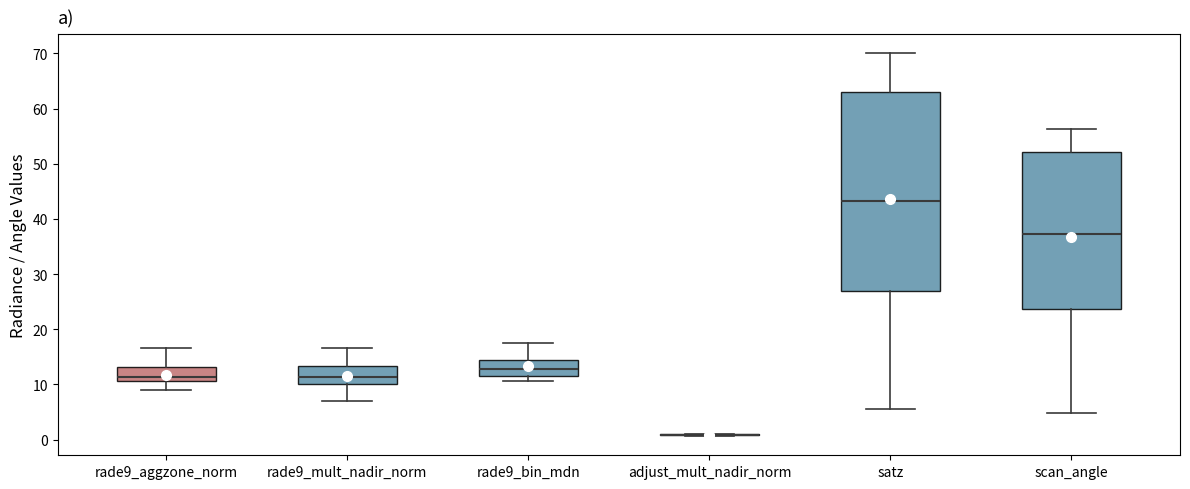

Reading left to right, transcribe this box plot: for each box, give where its median line is, the range the box spans, and where its two whiskers end, as read against the y-axis. The values are not printed on the chart, so give them approximately, as read against the axis.

rade9_aggzone_norm: median 11 (just above the box's lower edge), box 11 to 13, whiskers 9 to 17
rade9_mult_nadir_norm: median 11, box 10 to 13, whiskers 7 to 17
rade9_bin_mdn: median 13, box 11 to 15, whiskers 11 (just below the box's lower edge) to 17
adjust_mult_nadir_norm: box collapsed to a line at 1, whiskers 1 to 1
satz: median 43, box 27 to 63, whiskers 6 to 70
scan_angle: median 37, box 24 to 52, whiskers 5 to 56